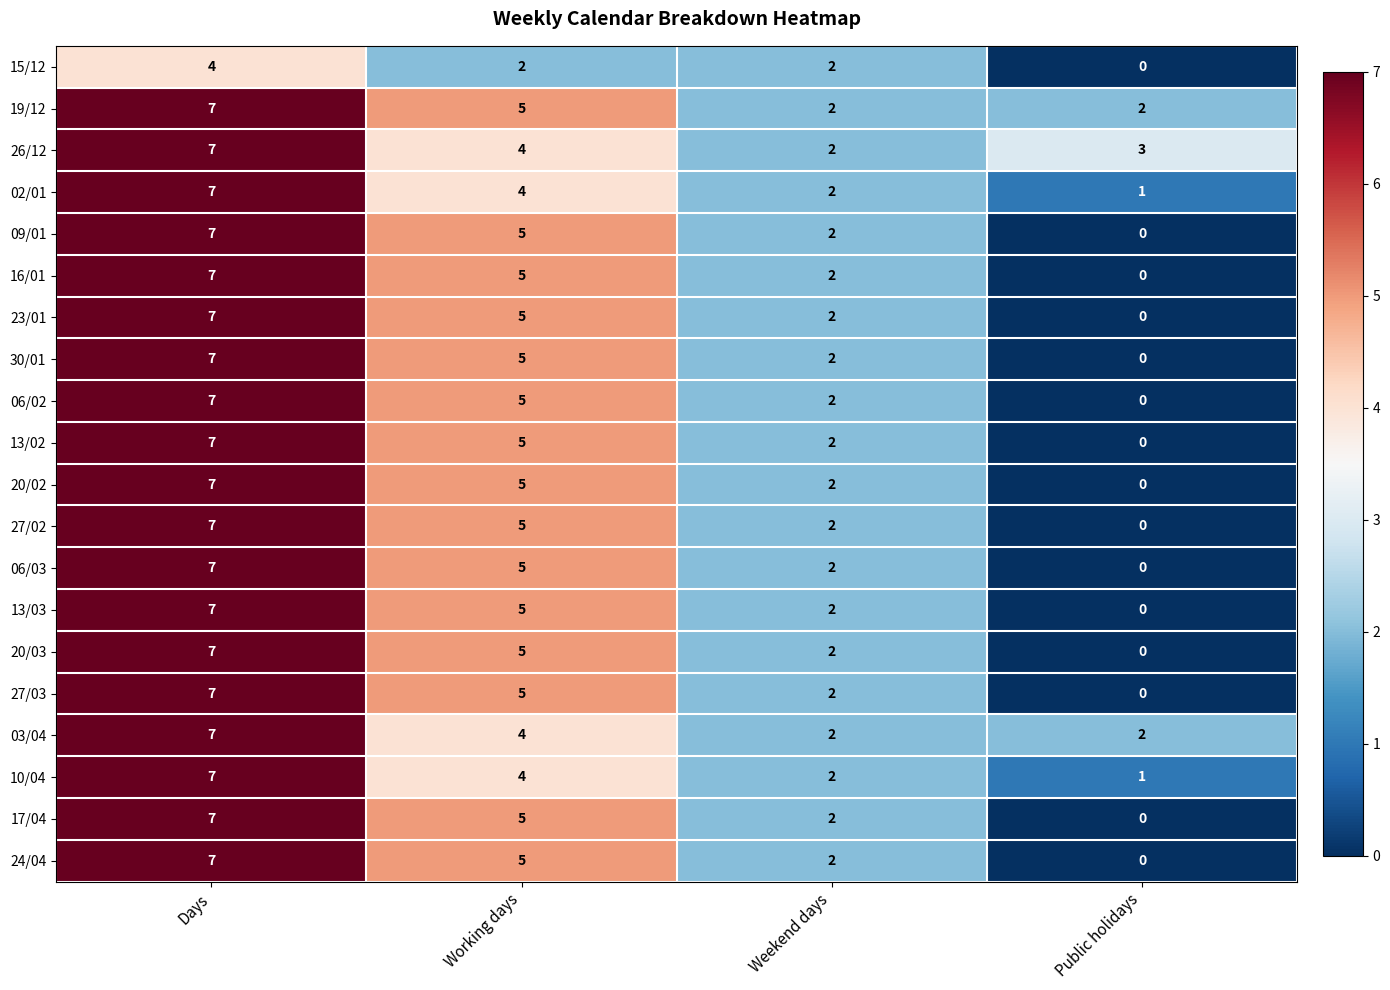

True or false: 20/03 has a value of 8 at Working days.

False